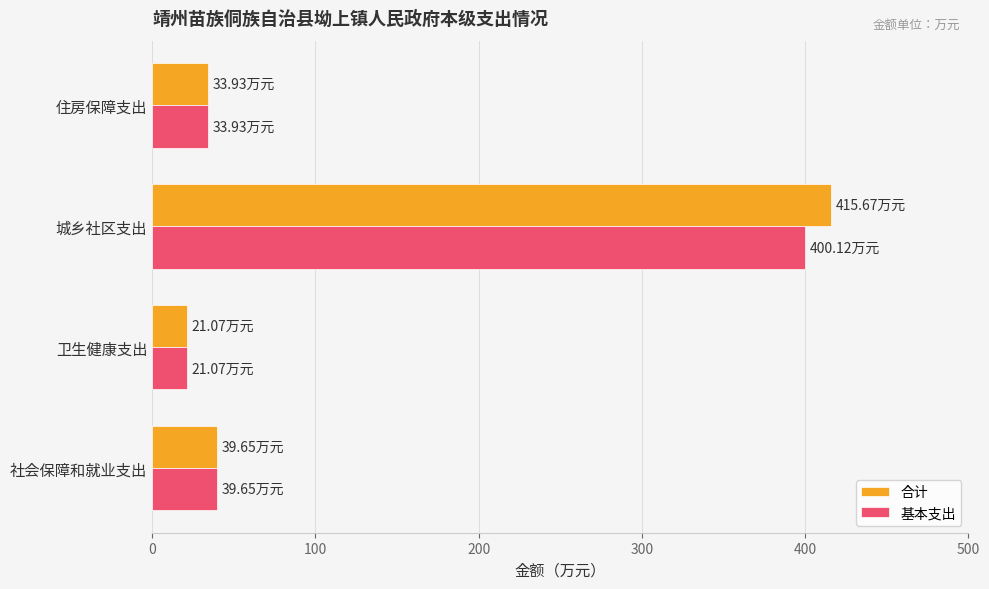

Which series has the widest spread of values?

合计